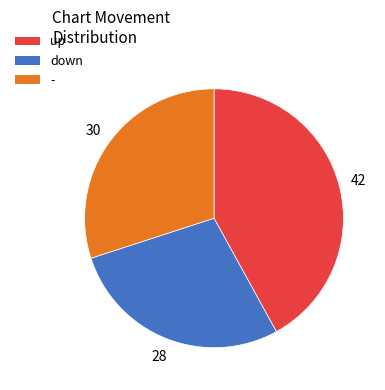

Is there any slice that represents more than half of the pie?

No